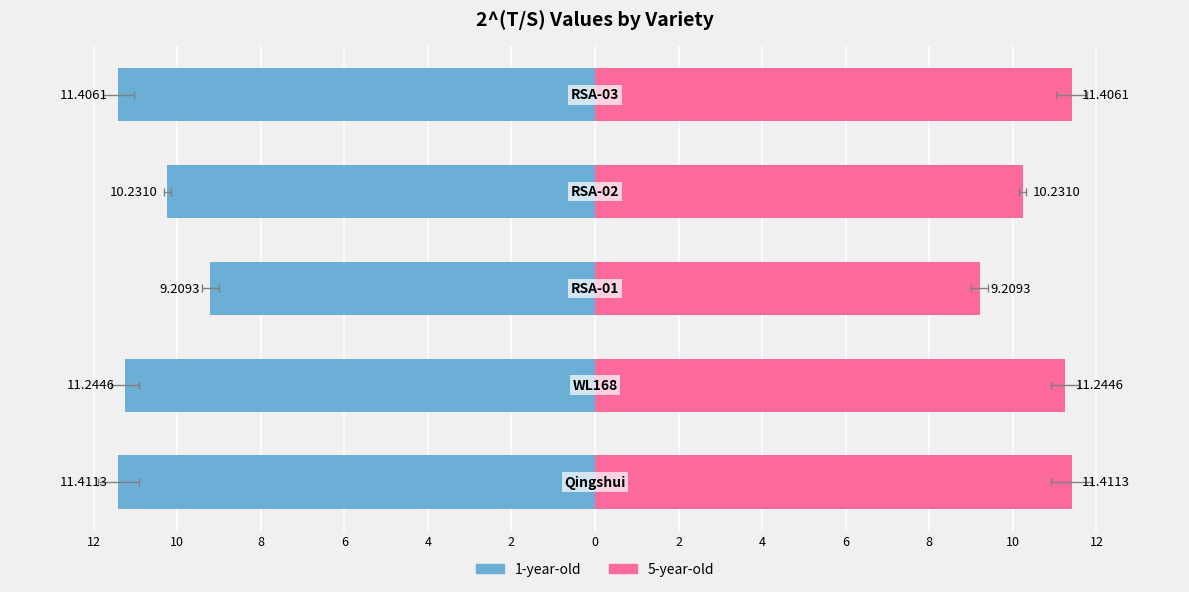

Reading left to right, what are all the values shown in this chart?

1-year-old: -11.4	-11.2	-9.2	-10.2	-11.4
5-year-old: 11.4	11.2	9.2	10.2	11.4